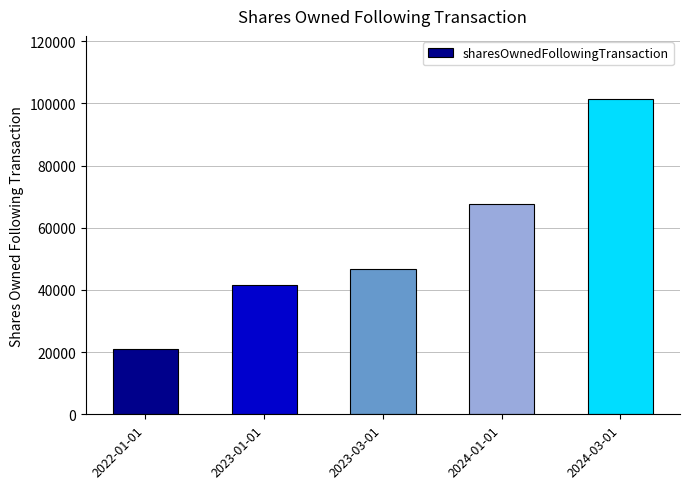

Rank the categories by value from lowest to highest.

2022-01-01, 2023-01-01, 2023-03-01, 2024-01-01, 2024-03-01